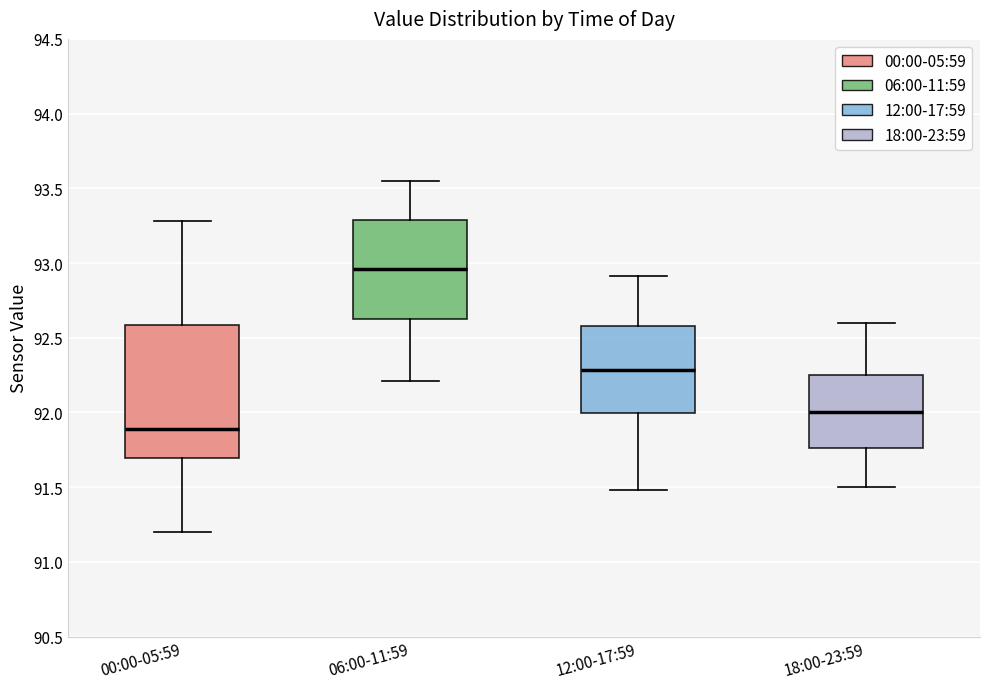

Reading left to right, read every box against the y-axis: the position of its median line, the range the box covers, and the ends of its whiskers. The values are not printed on the chart, so give them approximately, as read against the axis.

00:00-05:59: median 91.90, box 91.70 to 92.60, whiskers 91.20 to 93.30
06:00-11:59: median 92.95, box 92.65 to 93.30, whiskers 92.20 to 93.55
12:00-17:59: median 92.30, box 92.00 to 92.60, whiskers 91.50 to 92.90
18:00-23:59: median 92.00, box 91.75 to 92.25, whiskers 91.50 to 92.60